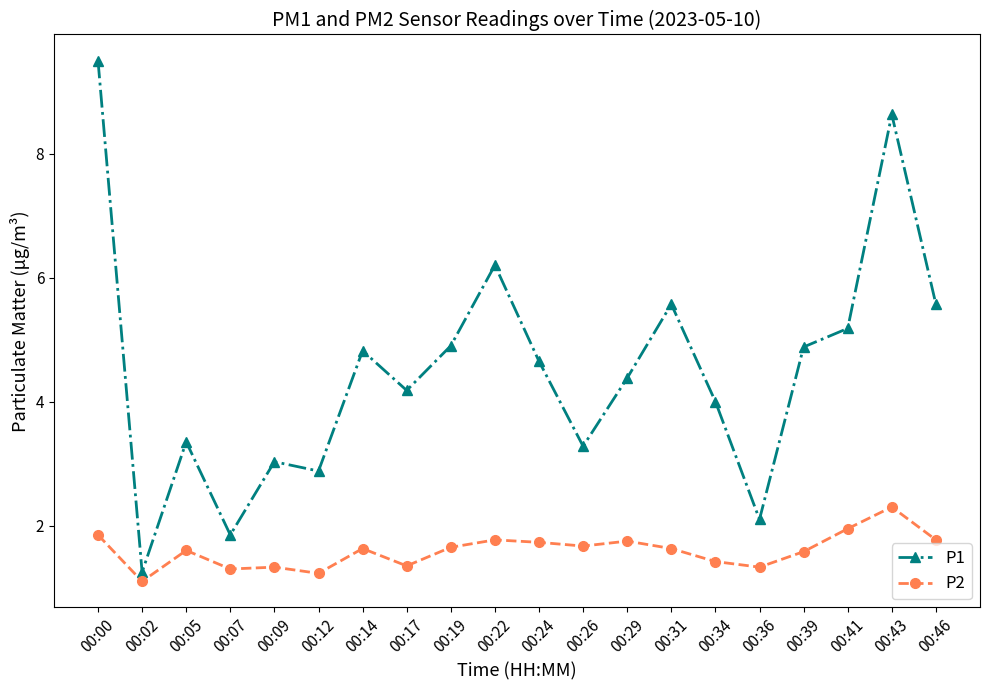

Rank the series by their maximum value, from highest to lowest.

P1, P2